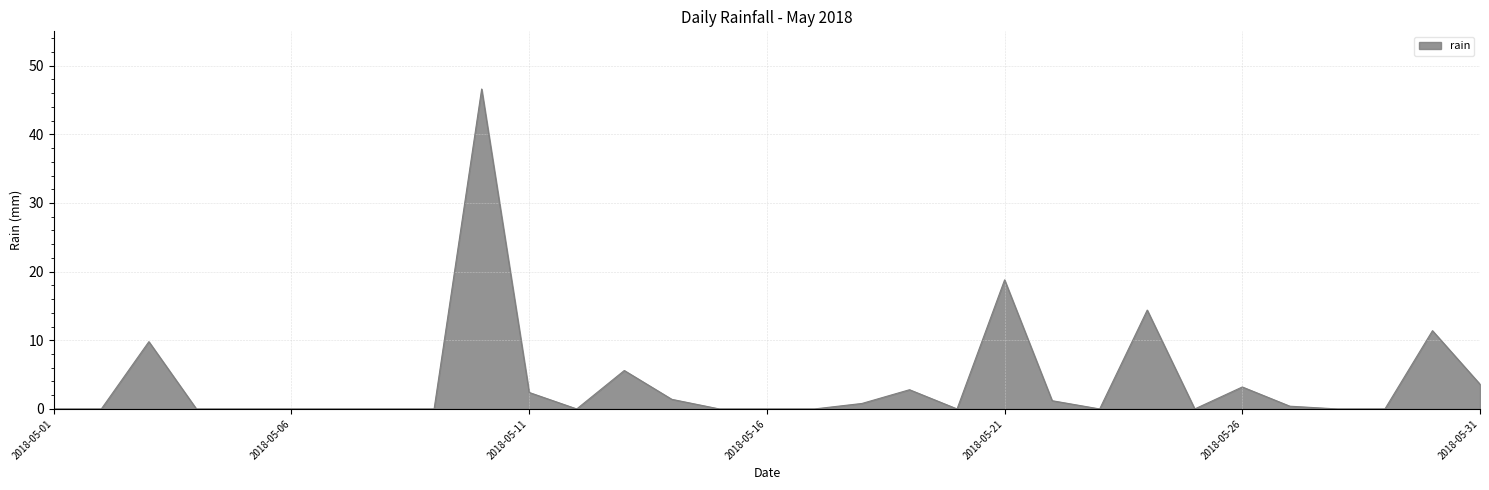

What is the sum of all values?

122.4